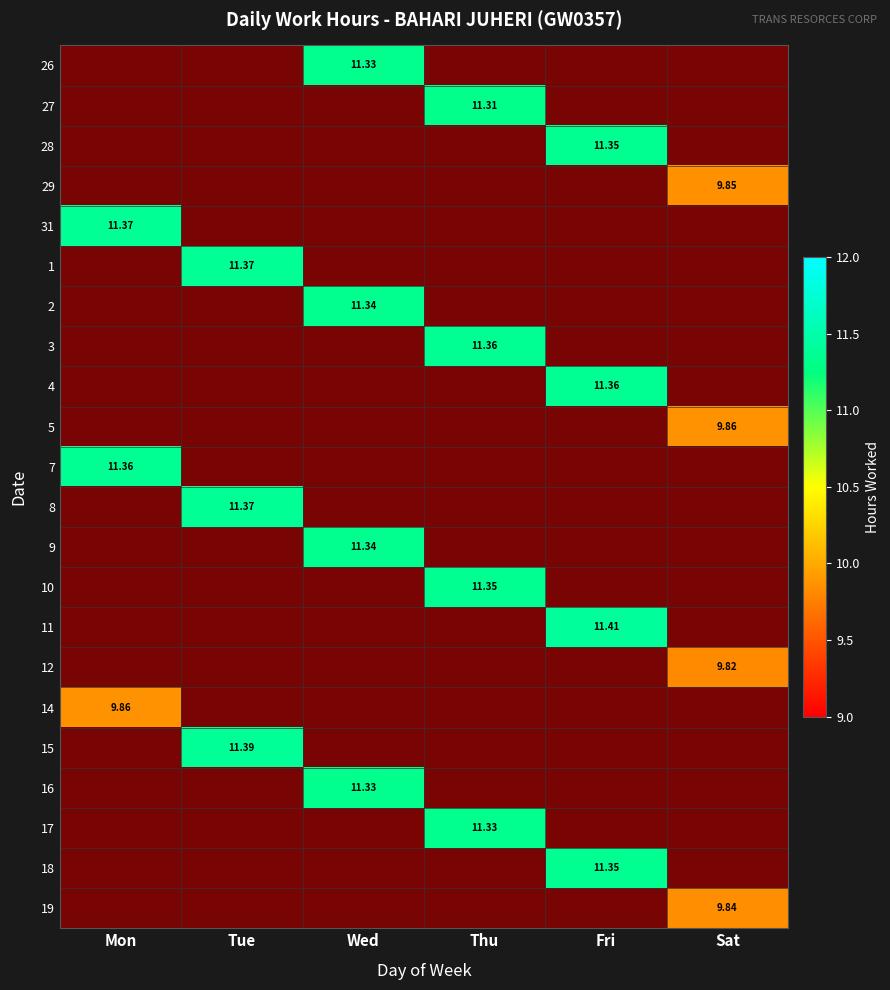

Is it true that 3 equals 5.9 at Sat?

False